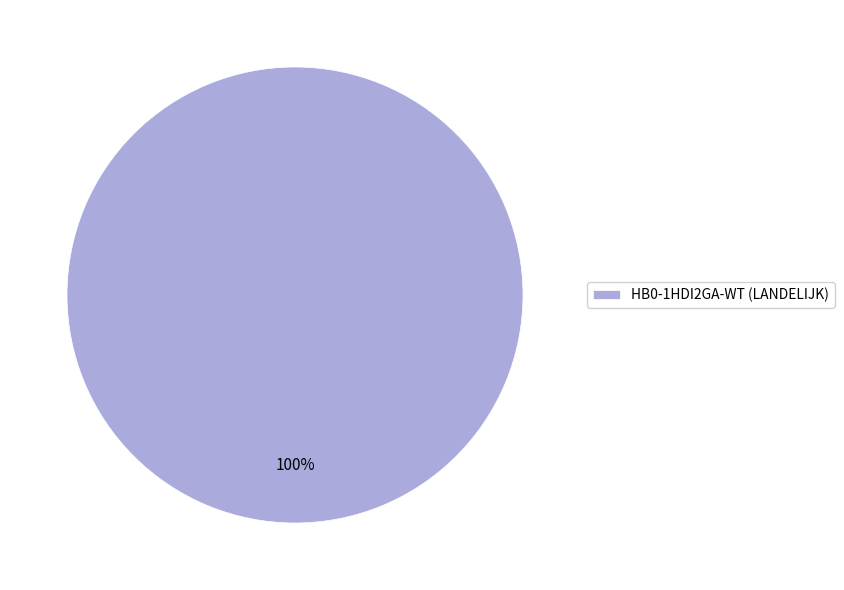

Rank the categories by value from lowest to highest.

HB0-1HDI2GA-WT (LANDELIJK)